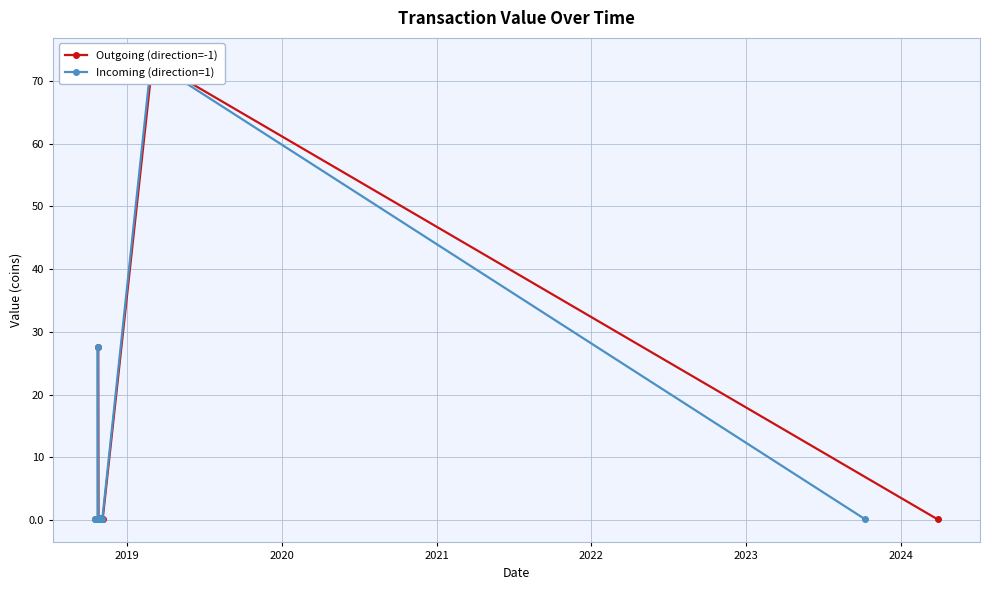

At how many categories does at least one series exceed 34?

1